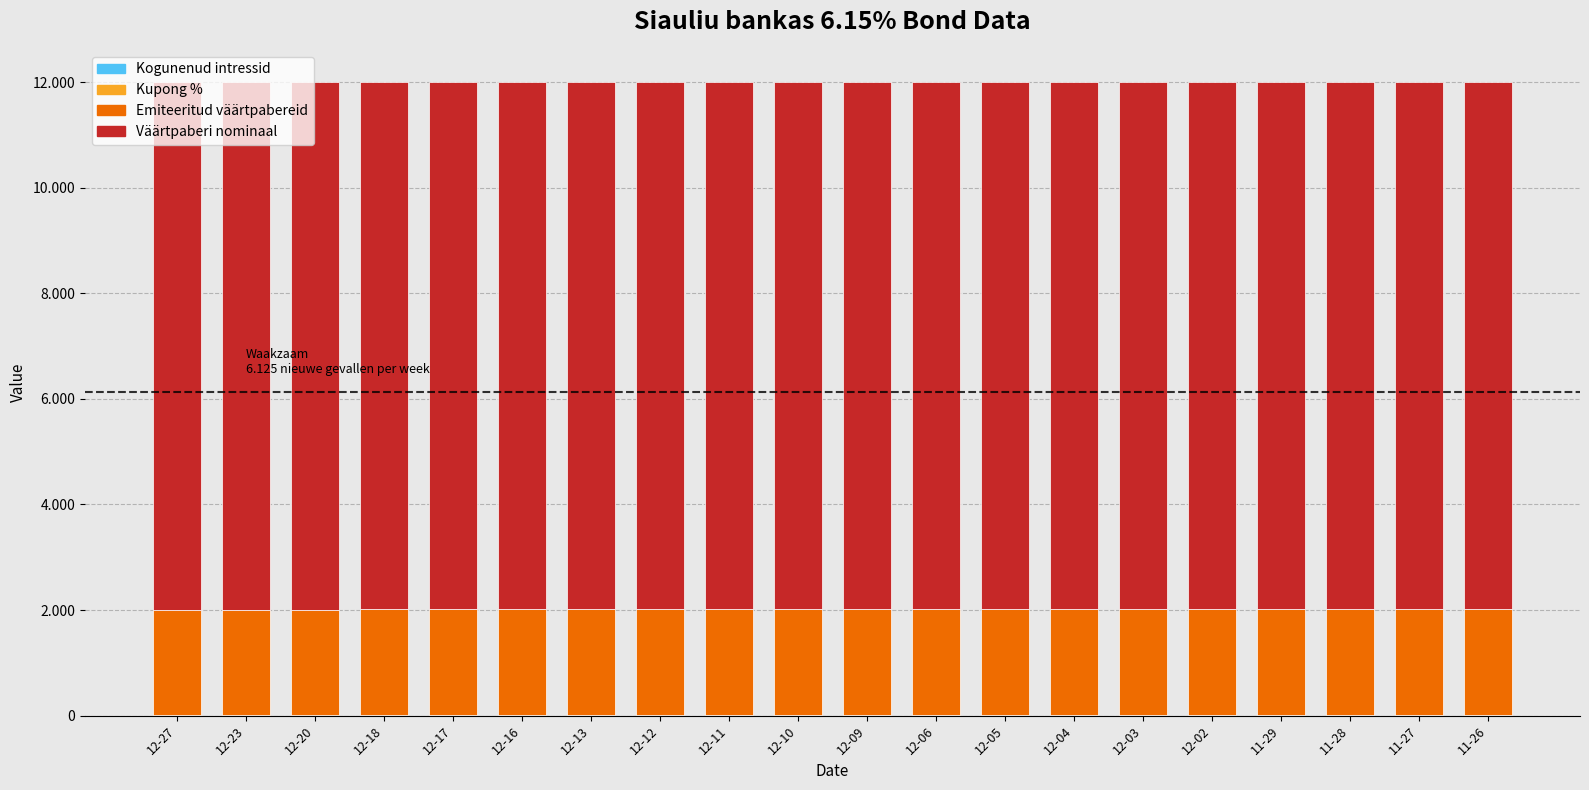

What is the label of the 6th bar from the right?

12-03